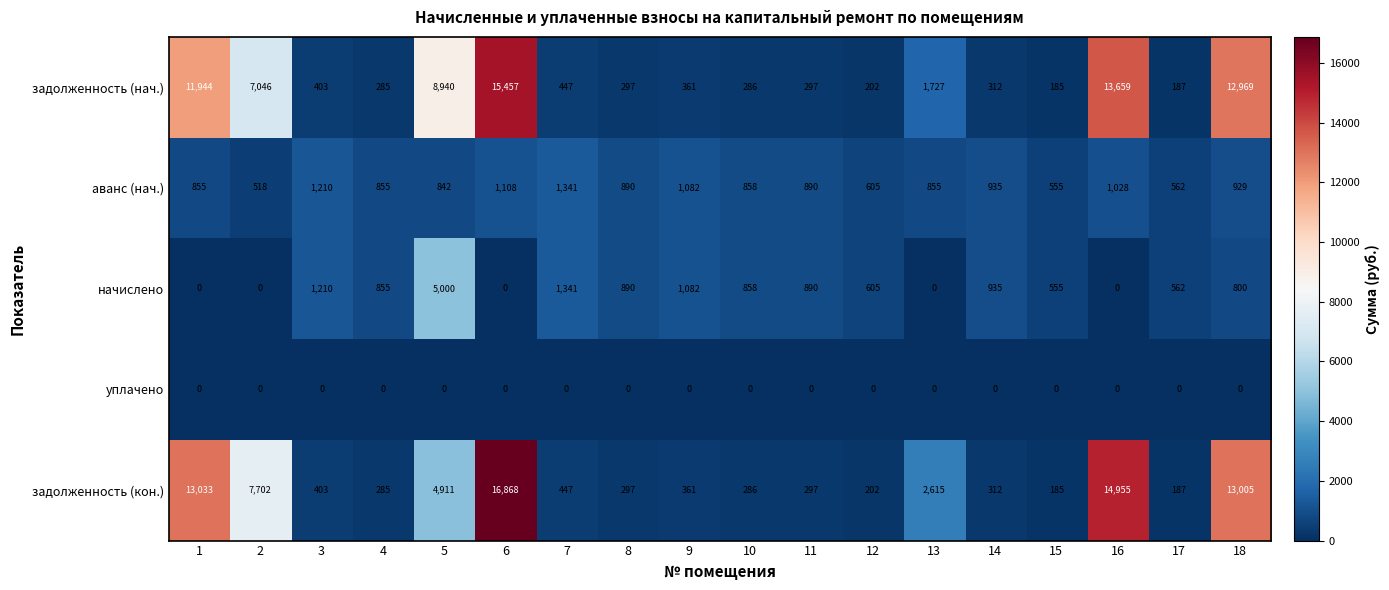

Rank the series by their maximum value, from highest to lowest.

задолженность (кон.), задолженность (нач.), начислено, аванс (нач.), уплачено